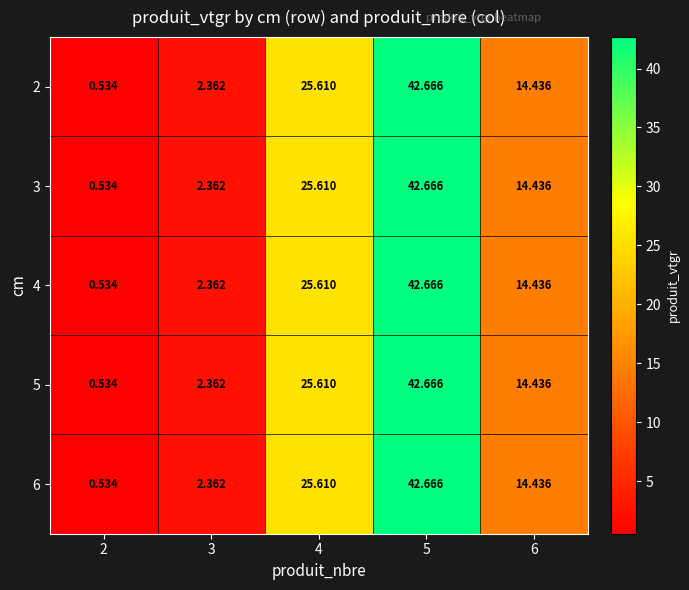

Is the value of 6 at 3 greater than the value of 5 at 4?

No